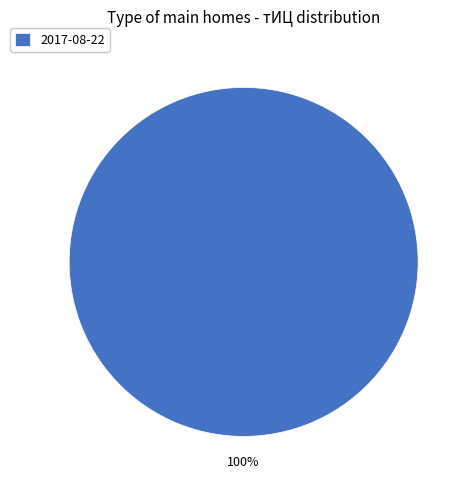

Rank the categories by value from highest to lowest.

2017-08-22